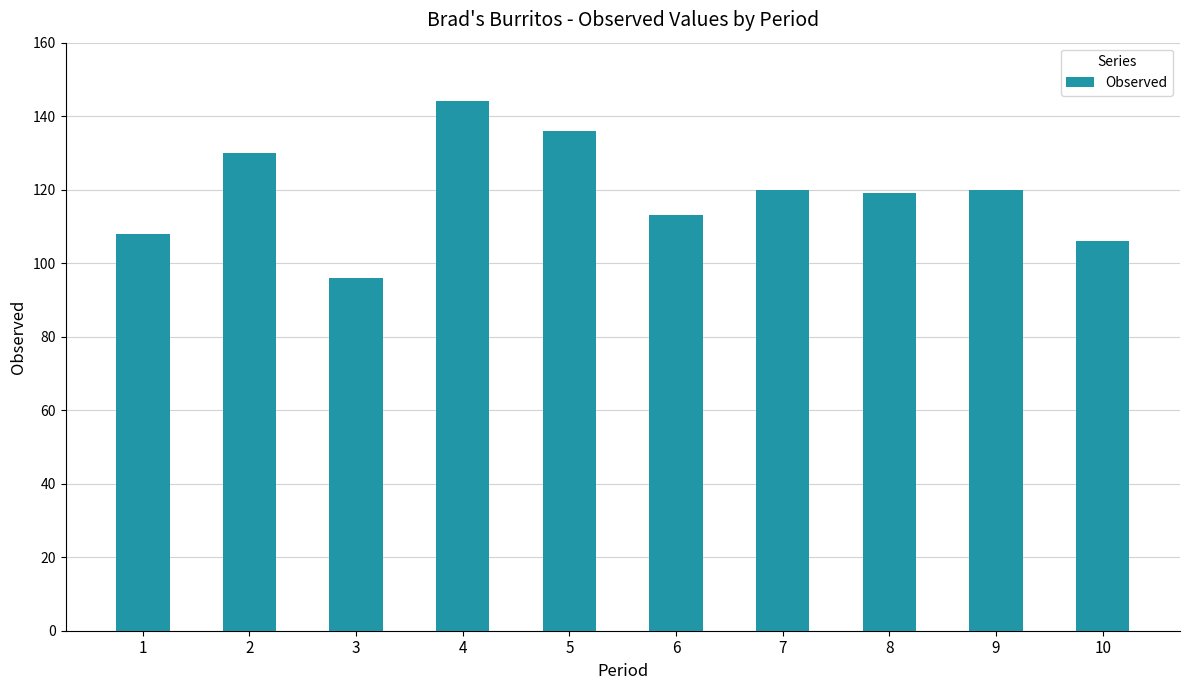

What is the minimum value shown in the chart?

96